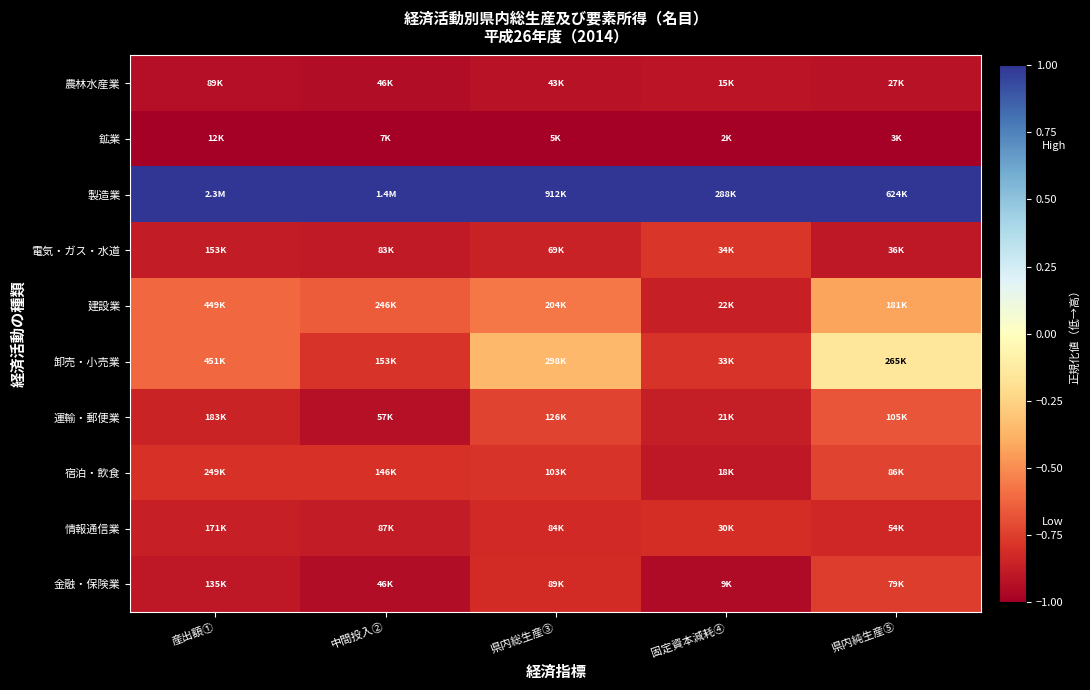

At which category is the sum across all series the highest?

県内純生産⑤